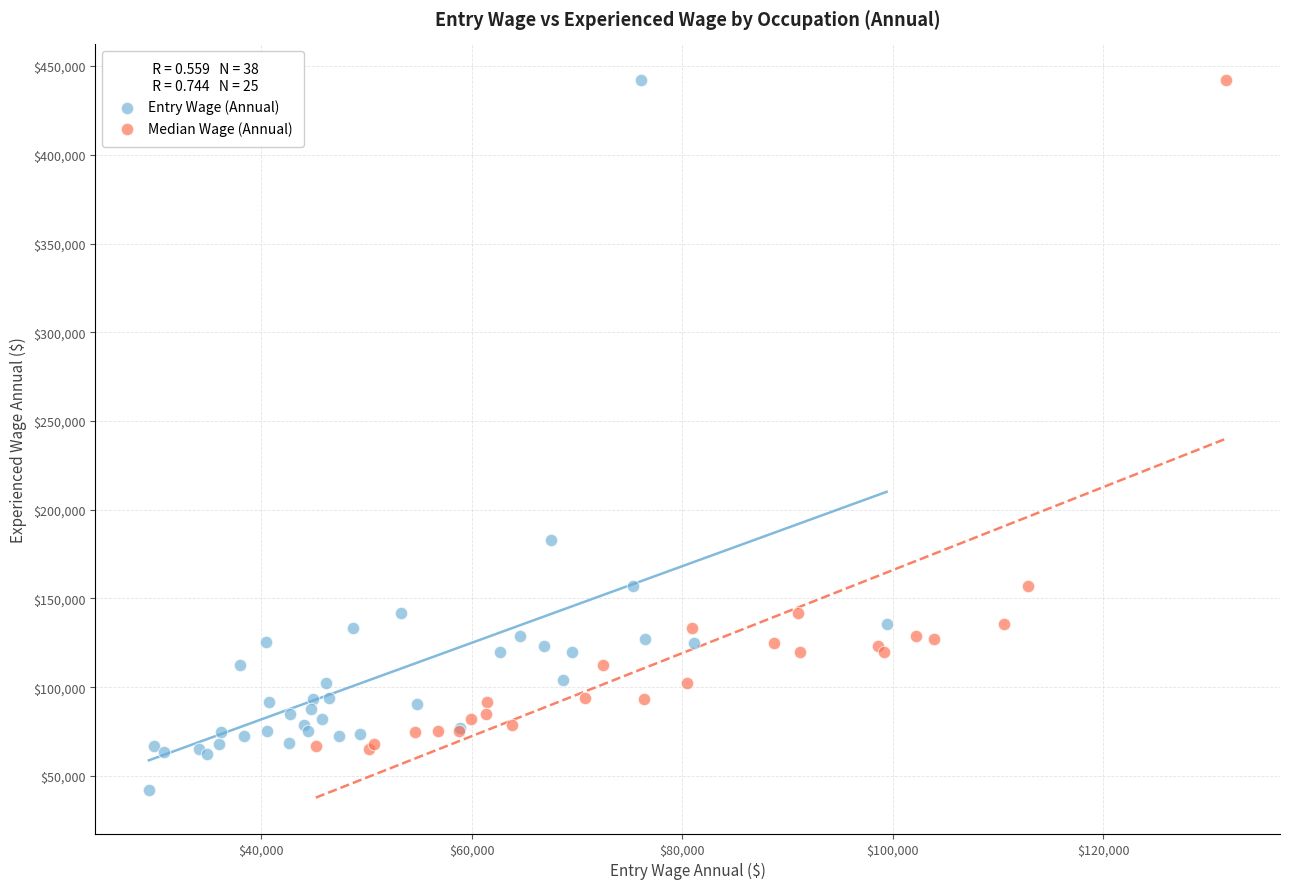

Which series contains the lowest Y value?

Entry Wage (Annual)